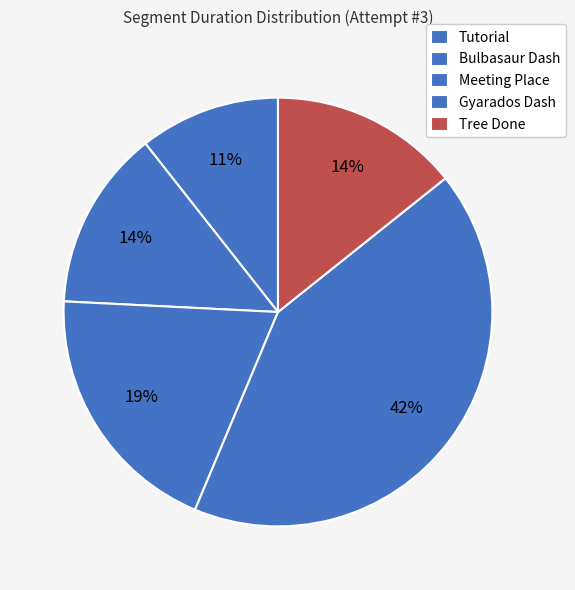

How many segments does this pie chart have?

5